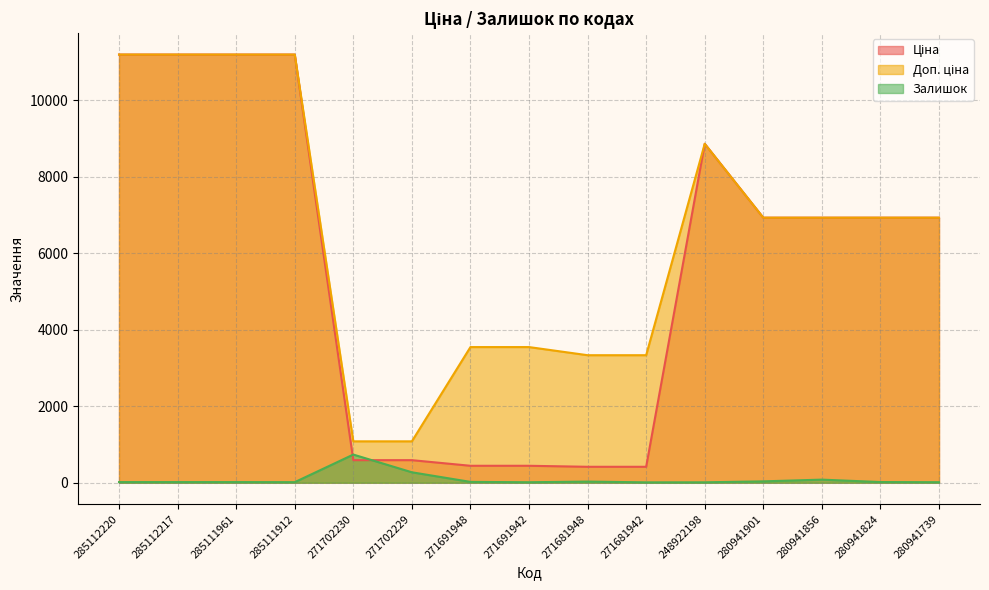

Does the chart display data point markers on the line(s)?

No